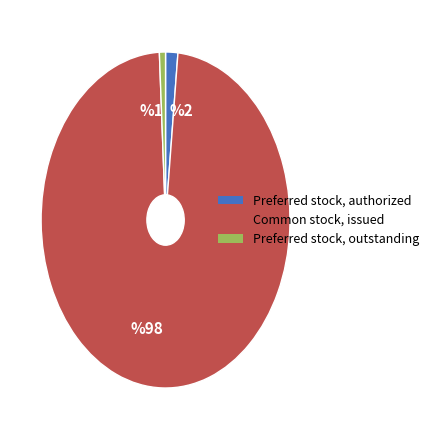

Count the number of slices in the pie.

3